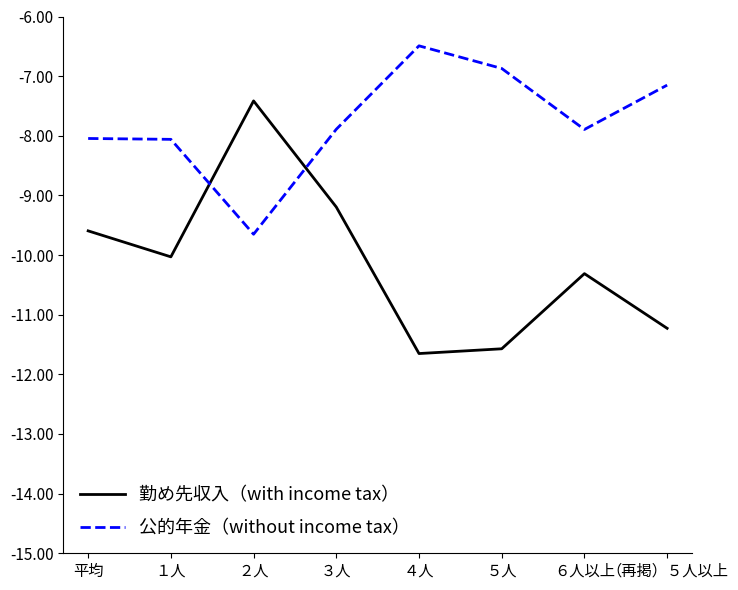

What is the difference between the highest and lowest values at ４人?

5.2